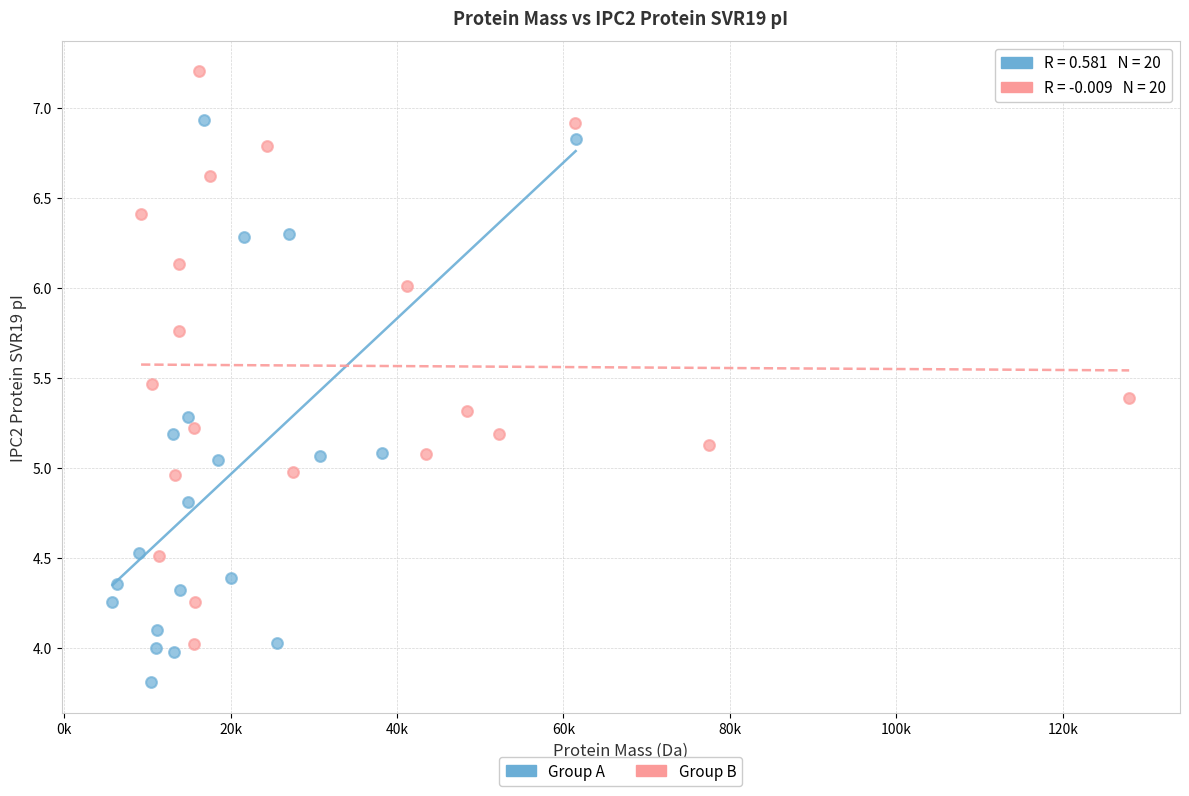

Which series contains the lowest Y value?

Group A